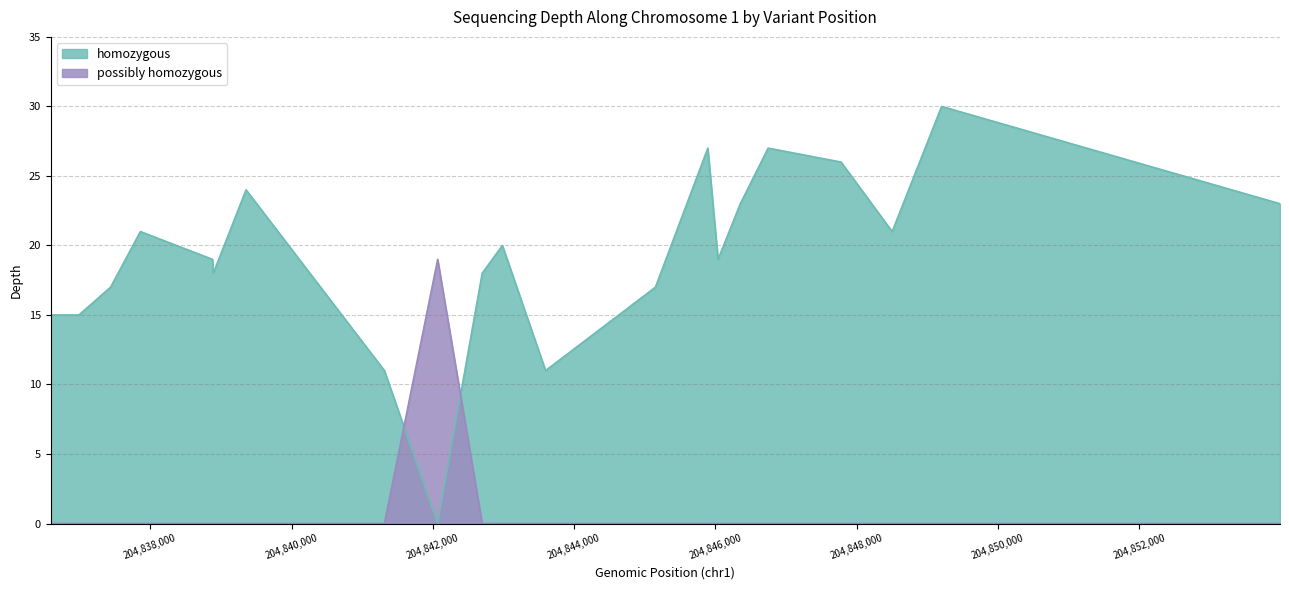

Which series has the largest range (max minus min)?

homozygous